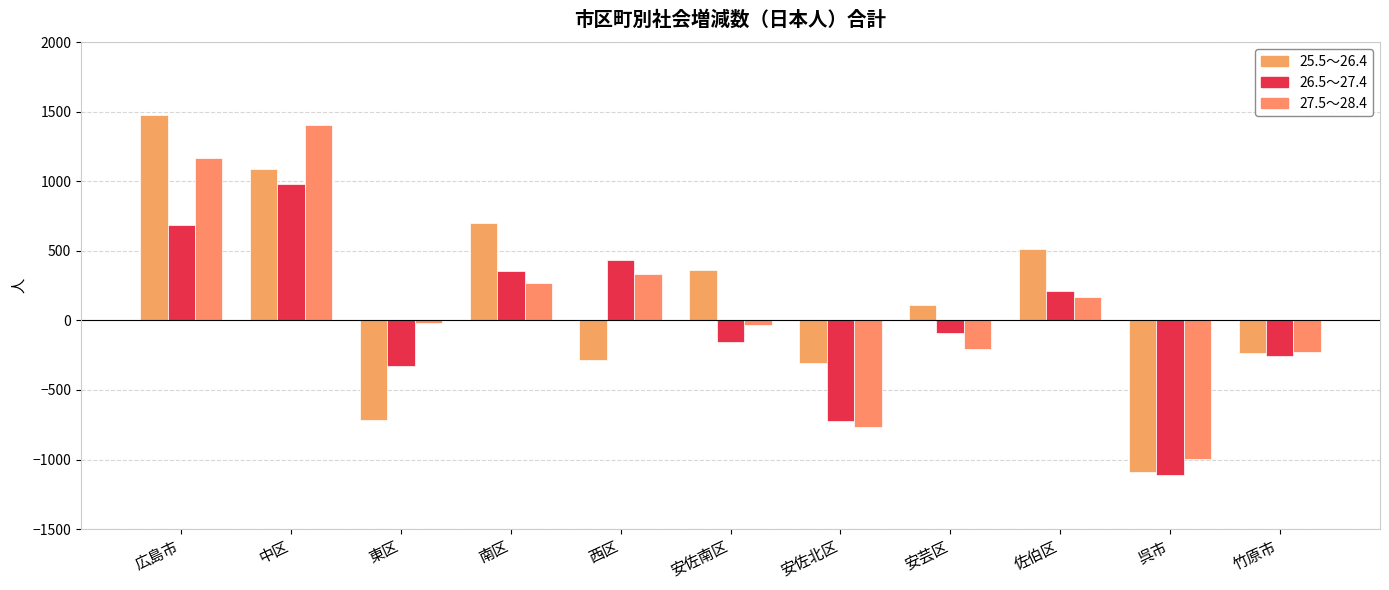

Does the chart contain any negative values?

Yes